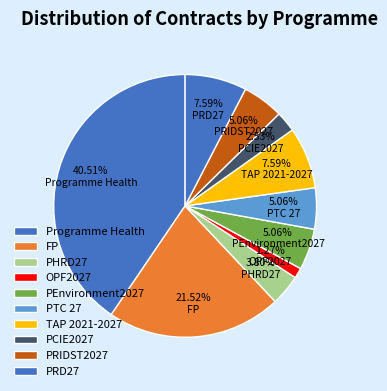

To the nearest percent, what is the difference between the PHRD27 and Programme Health slice percentages?

37%